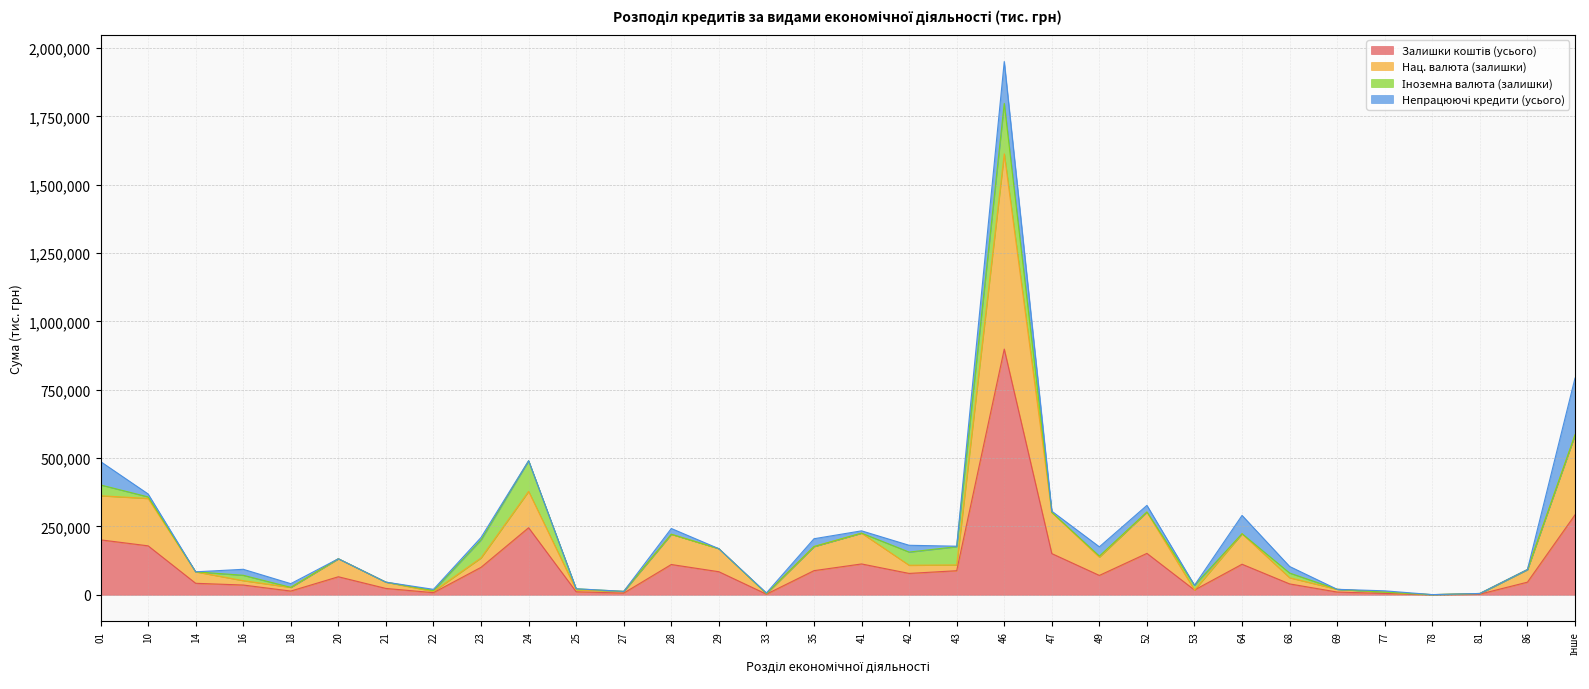

What is the difference between the highest and lowest values at 46?

714330